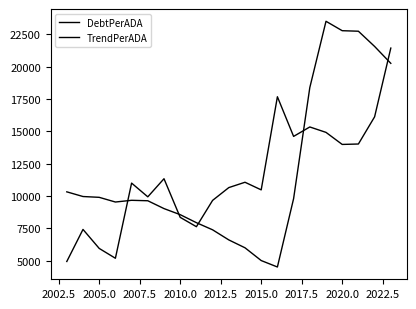

What is the maximum value for TrendPerADA?

21439.0